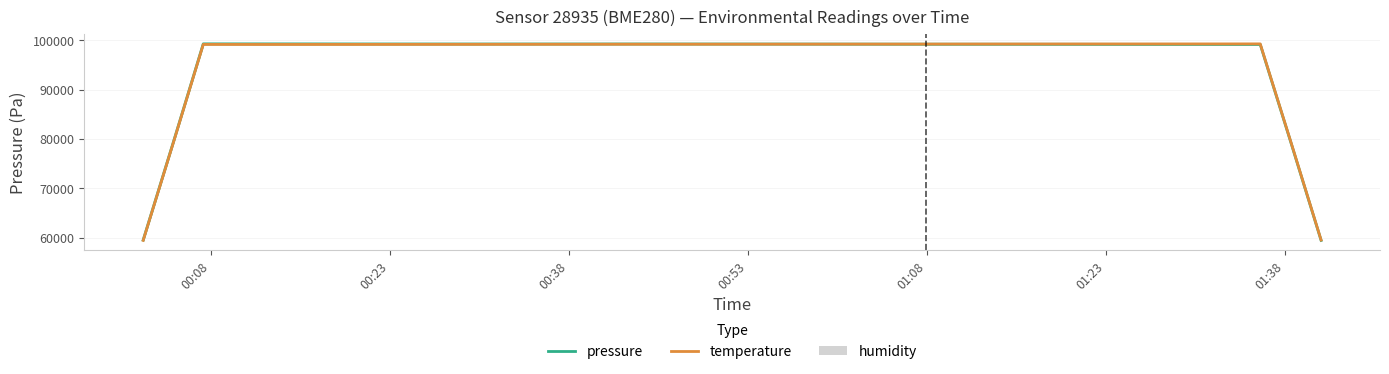

Is it true that temperature equals 51917.7 at 30?

False